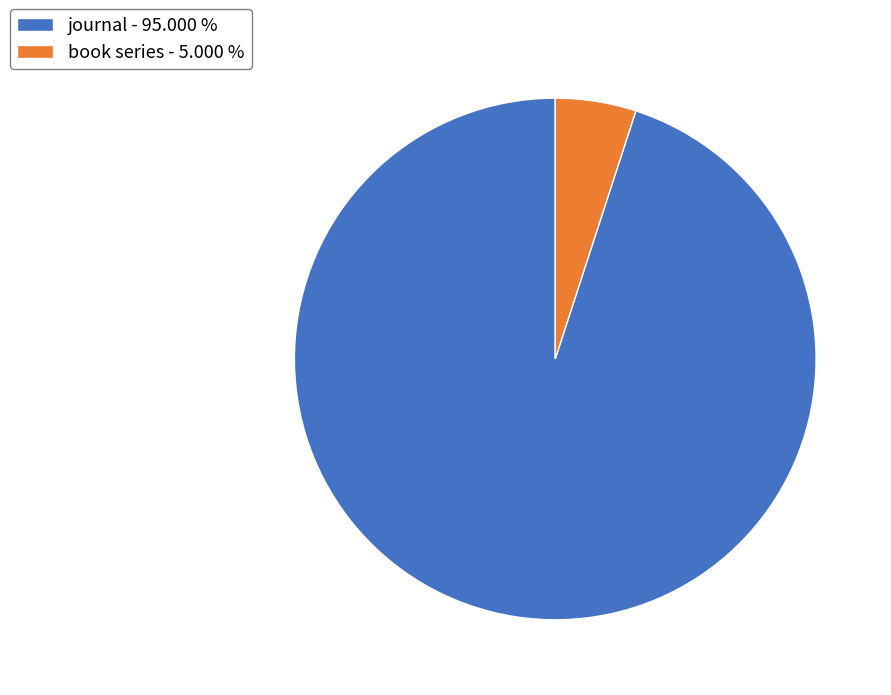

Between journal and book series, which is larger?

journal